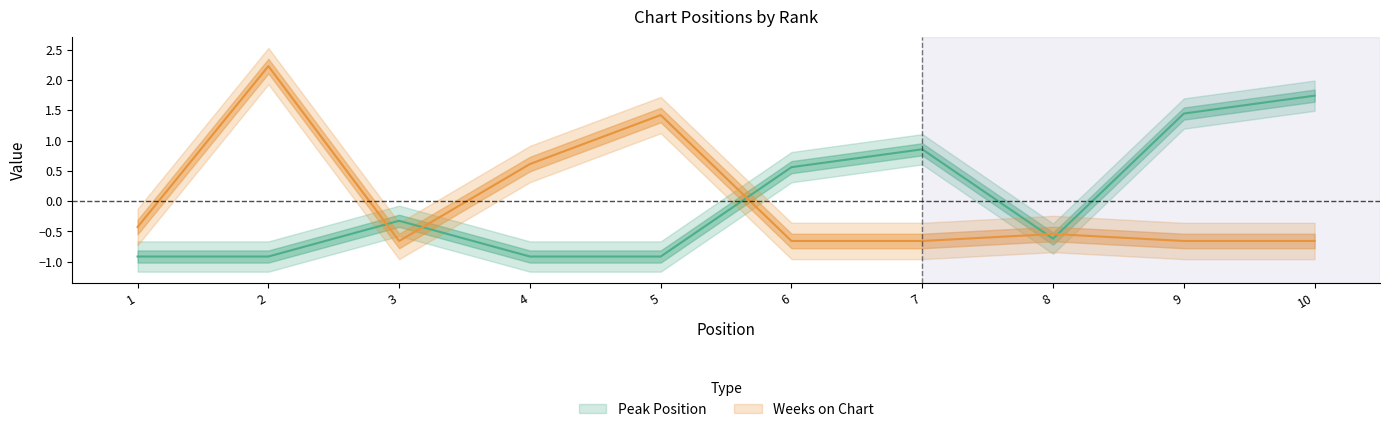

Reading right to left, list all the values displayed in this chart.

Peak Position: 1.7	1.4	-0.6	0.9	0.6	-0.9	-0.9	-0.3	-0.9	-0.9
Weeks on Chart: -0.7	-0.7	-0.5	-0.7	-0.7	1.4	0.6	-0.7	2.2	-0.4